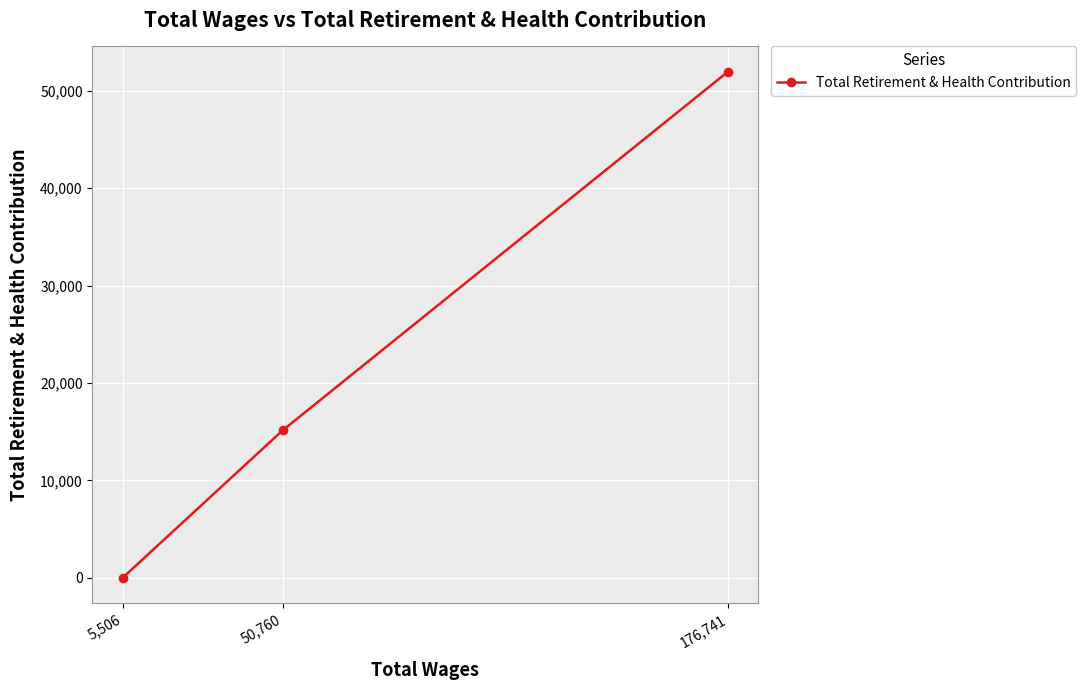

What is the difference between the maximum and minimum values?

51954